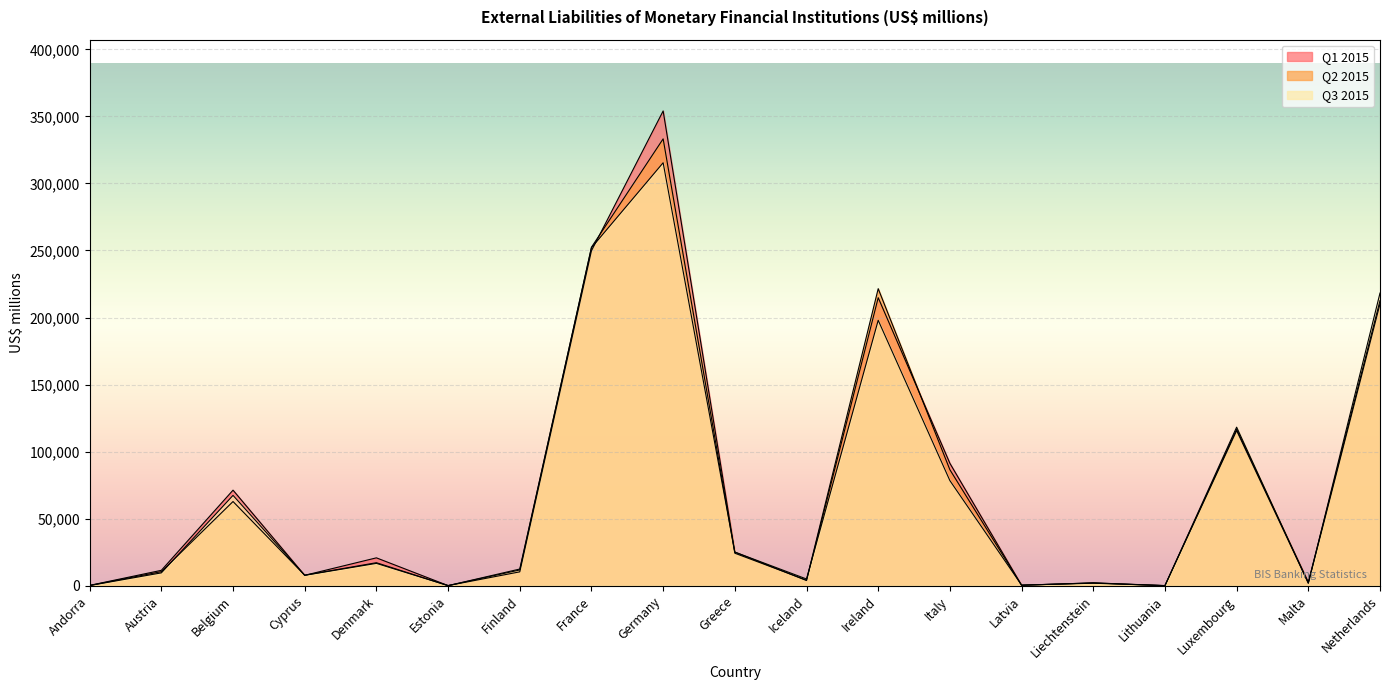

Which label corresponds to the largest value in the chart?

Germany